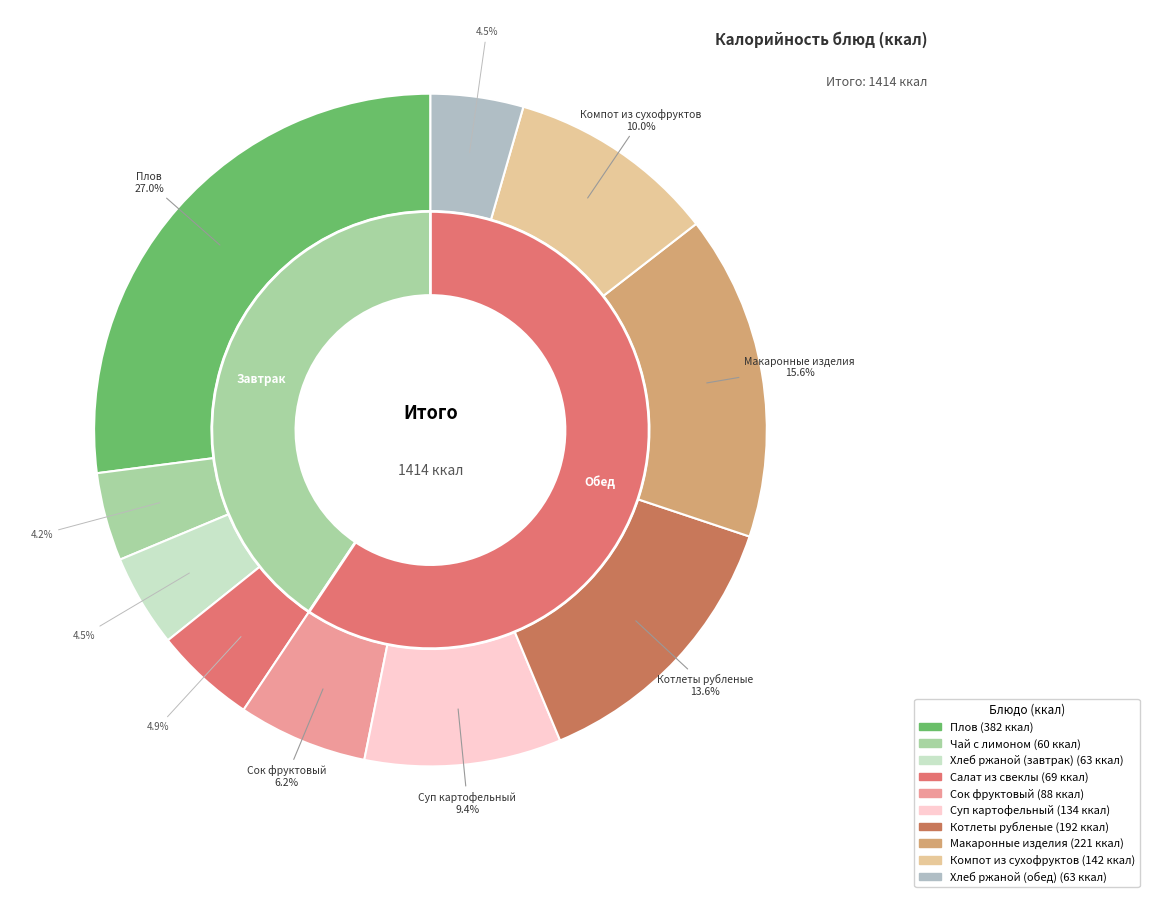

To the nearest percent, what percentage of the pie is Суп картофельный?

9%